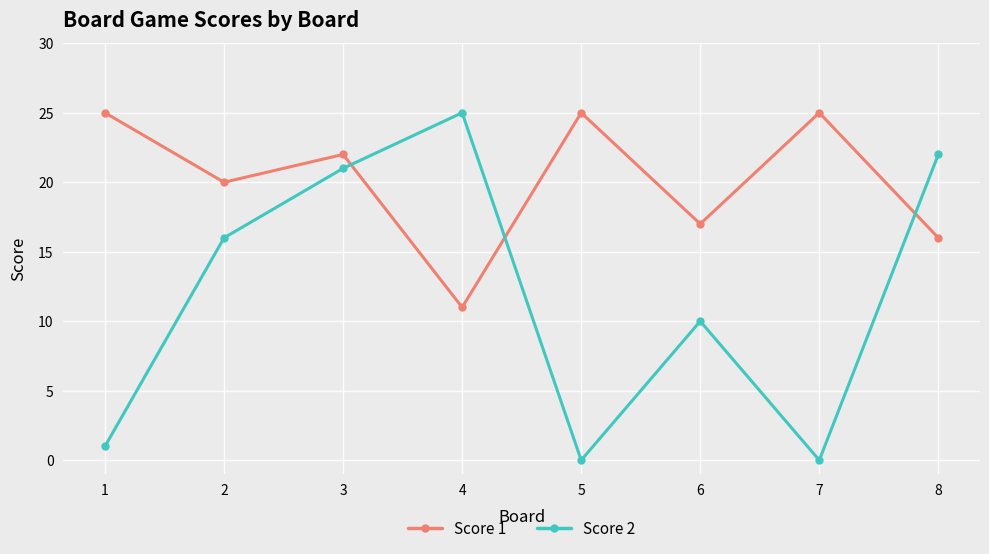

At which category is the sum across all series the highest?

3